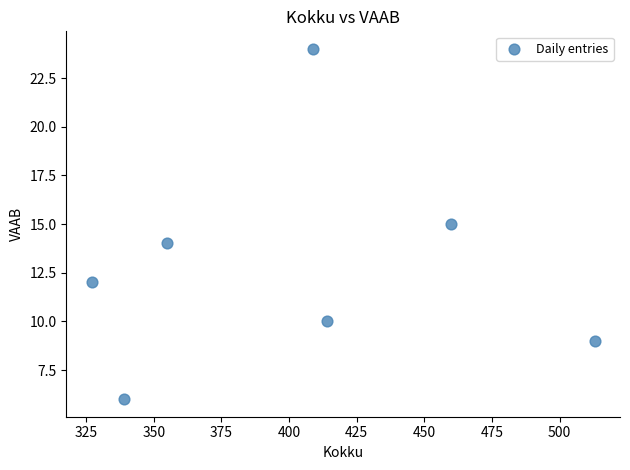

What is the average X value?

402